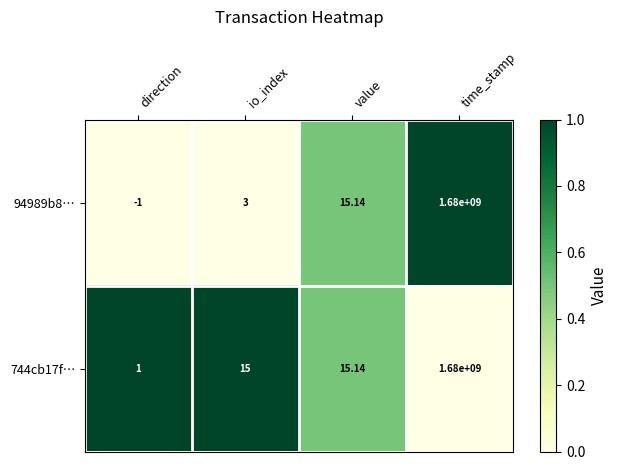

Is the value of 94989b8… at direction greater than the value of 744cb17f… at direction?

No